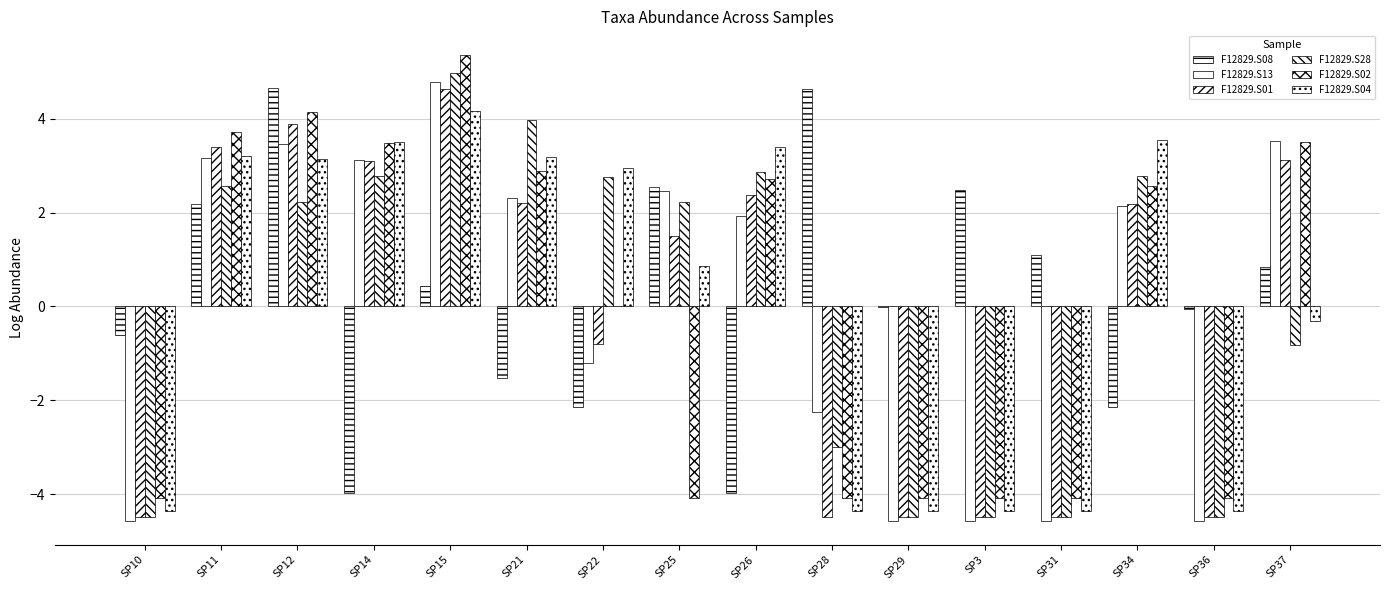

What is the label of the 15th bar from the left?

SP36